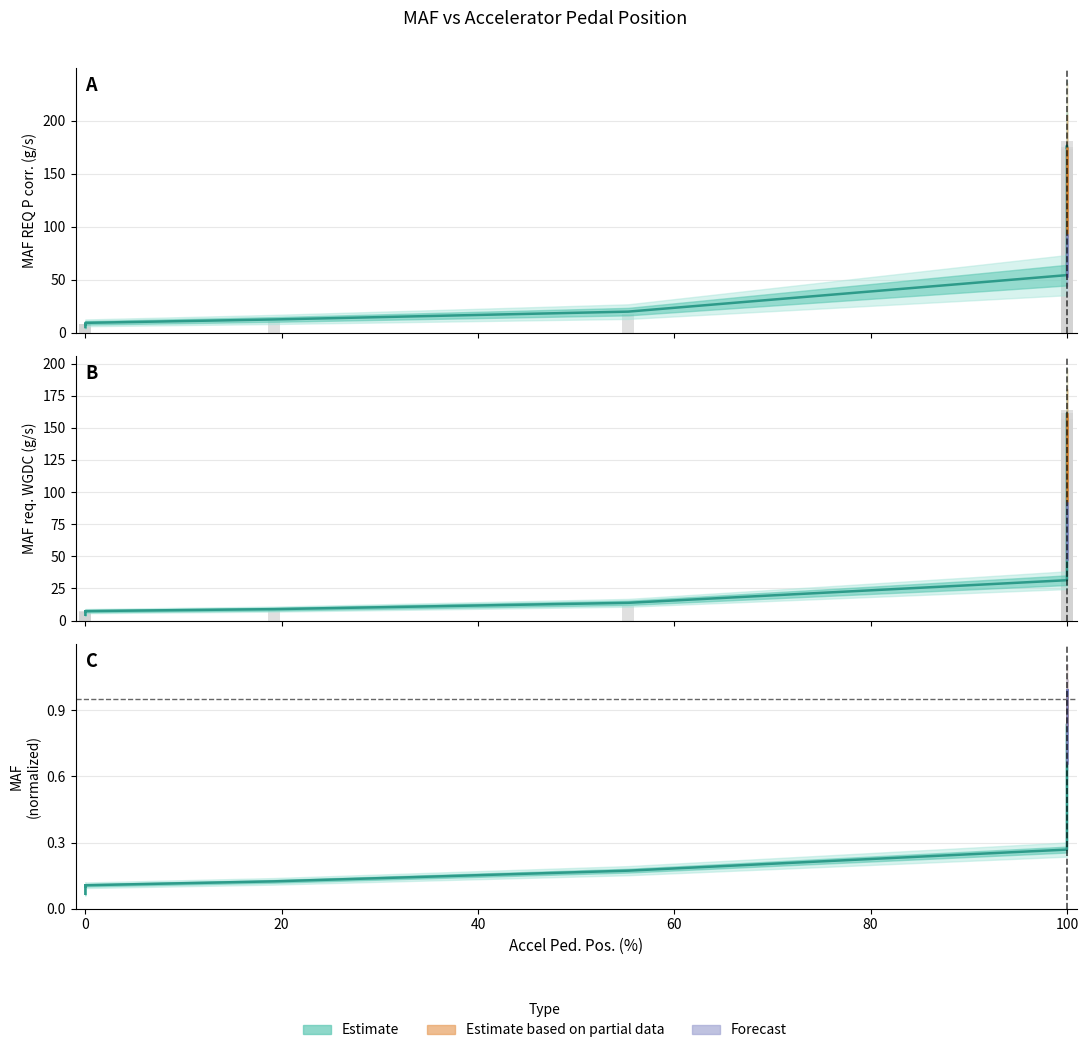

What is the value of the MAF req. WGDC bar at the 14th from the left?

6.8